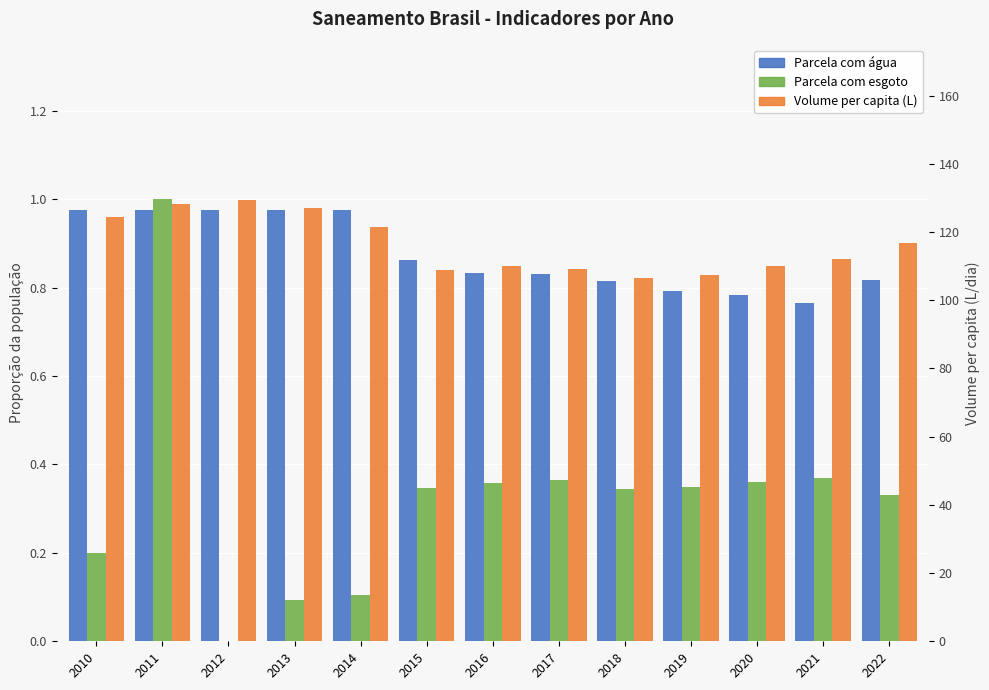

What is the value of the Volume per capita (L) bar at the 2nd from the left?

128.2